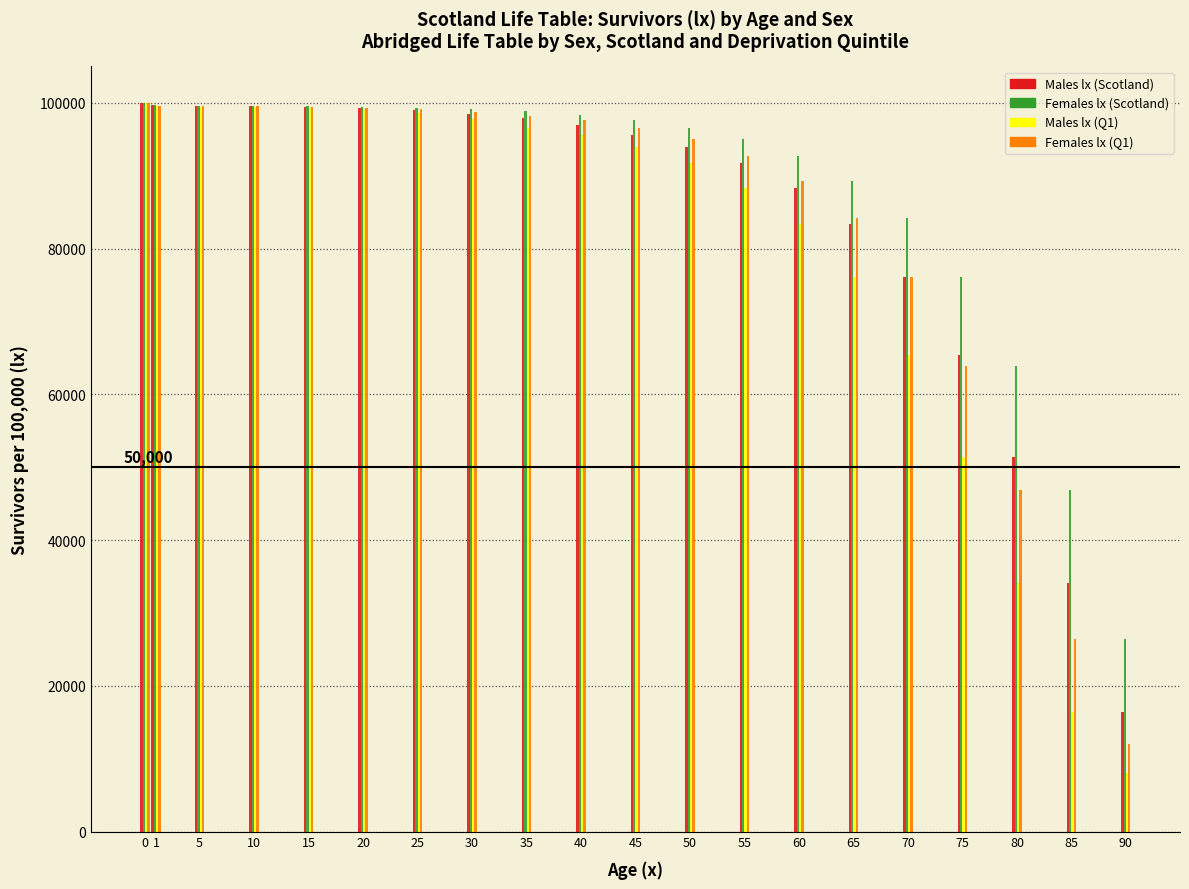

What is the difference between the maximum and second lowest values in the Males lx (Scotland) series?

65932.0